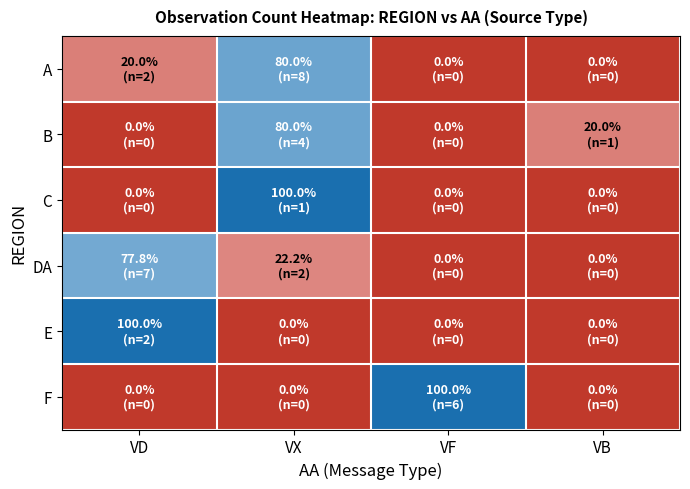

Which has a higher value, VD or VB?

VD